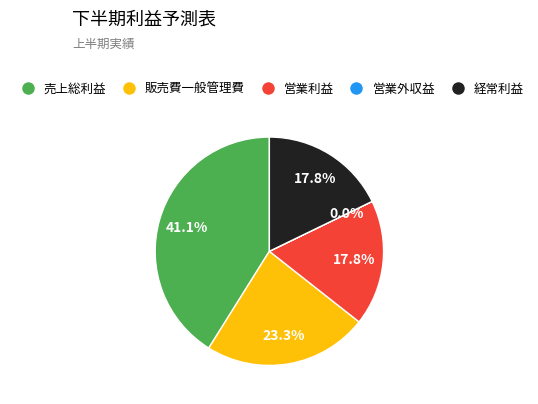

Is there a majority slice in this chart?

No